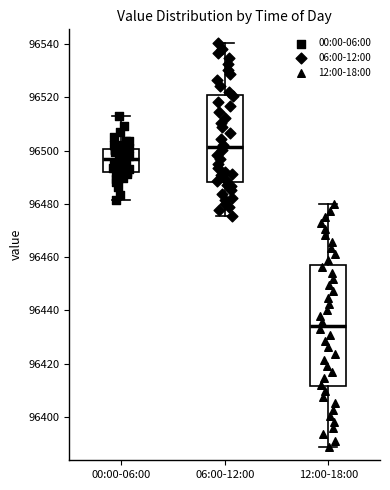

Reading left to right, read every box against the y-axis: the position of its median line, the range the box covers, and the ends of its whiskers. The values are not printed on the chart, so give them approximately, as read against the axis.

00:00-06:00: median 96496, box 96492 to 96500, whiskers 96482 to 96514
06:00-12:00: median 96502, box 96488 to 96520, whiskers 96476 to 96540
12:00-18:00: median 96434, box 96412 to 96458, whiskers 96388 to 96480